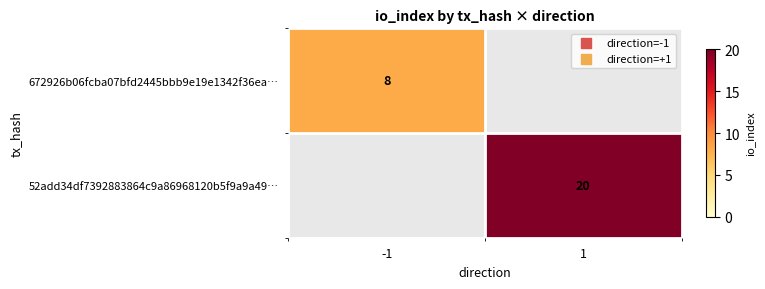

The 672926b06fcba07bfd2445bbb9e19e1342f36ea… series shows 8 at -1. True or false?

True